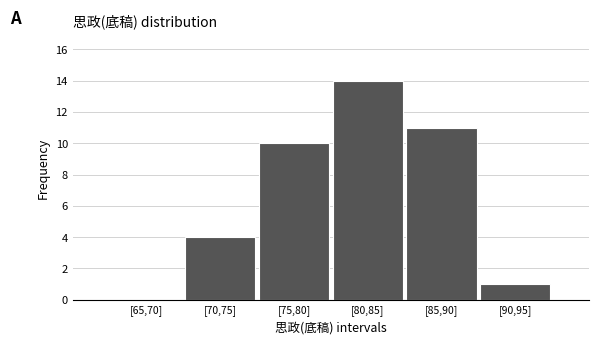

Reading left to right, what are all the values shown in this chart?

[65,70]=0	[70,75]=4	[75,80]=10	[80,85]=14	[85,90]=11	[90,95]=1